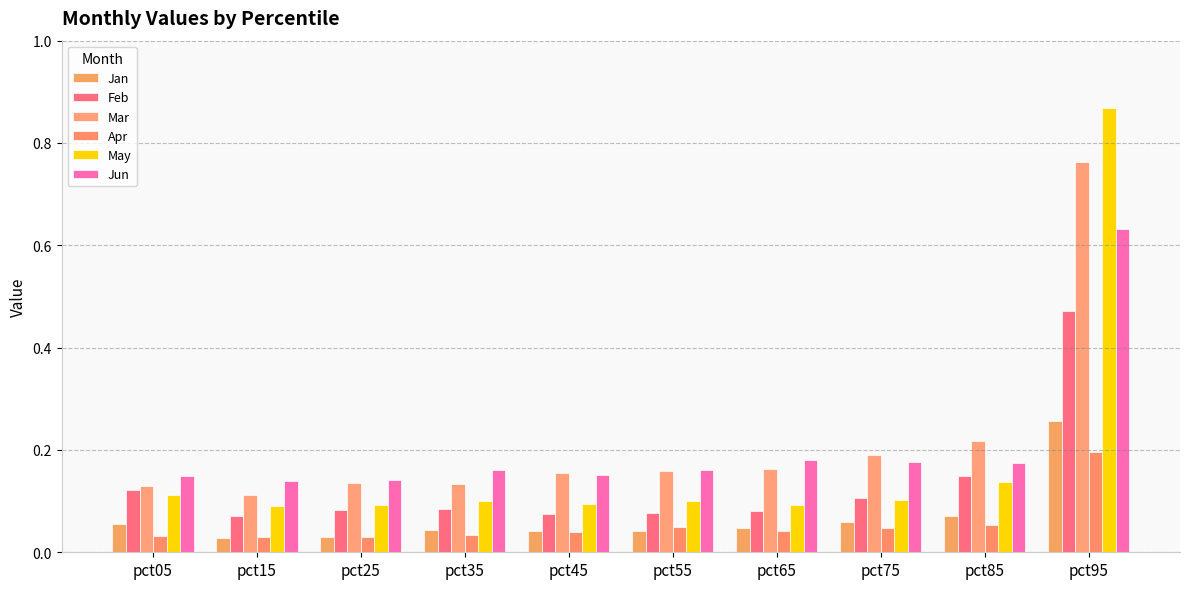

How many bars are there in each group?

6